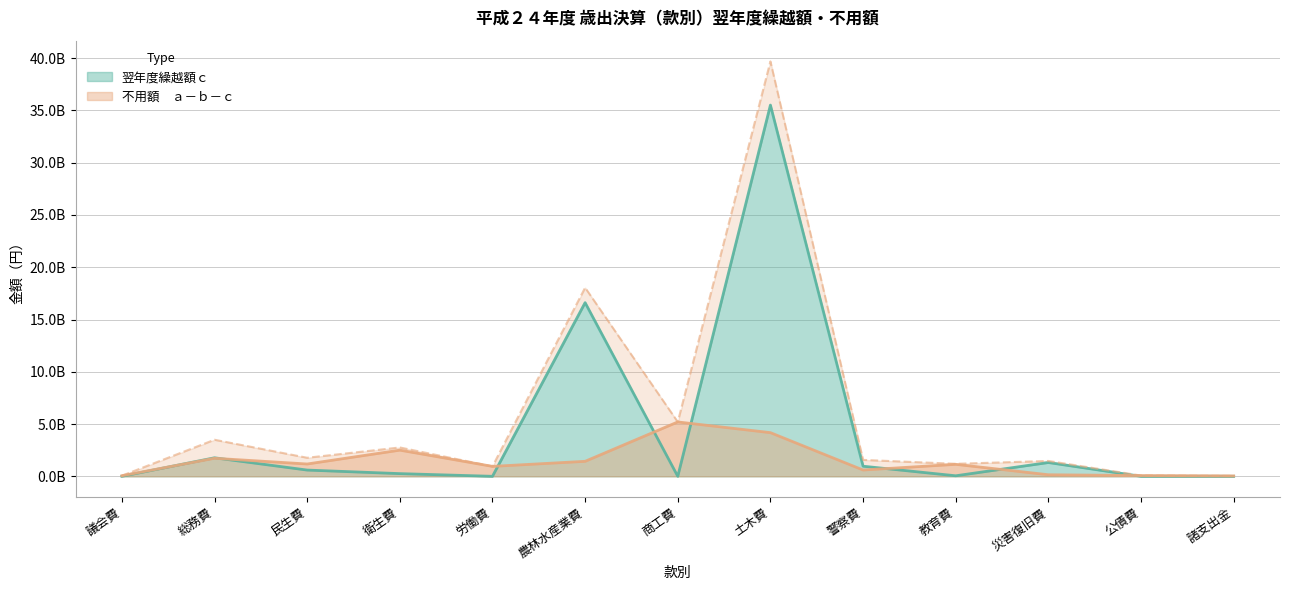

Rank the categories by 不用額　ａ－ｂ－ｃ value from lowest to highest.

諸支出金, 議会費, 公債費, 災害復旧費, 警察費, 労働費, 教育費, 民生費, 農林水産業費, 総務費, 衛生費, 土木費, 商工費